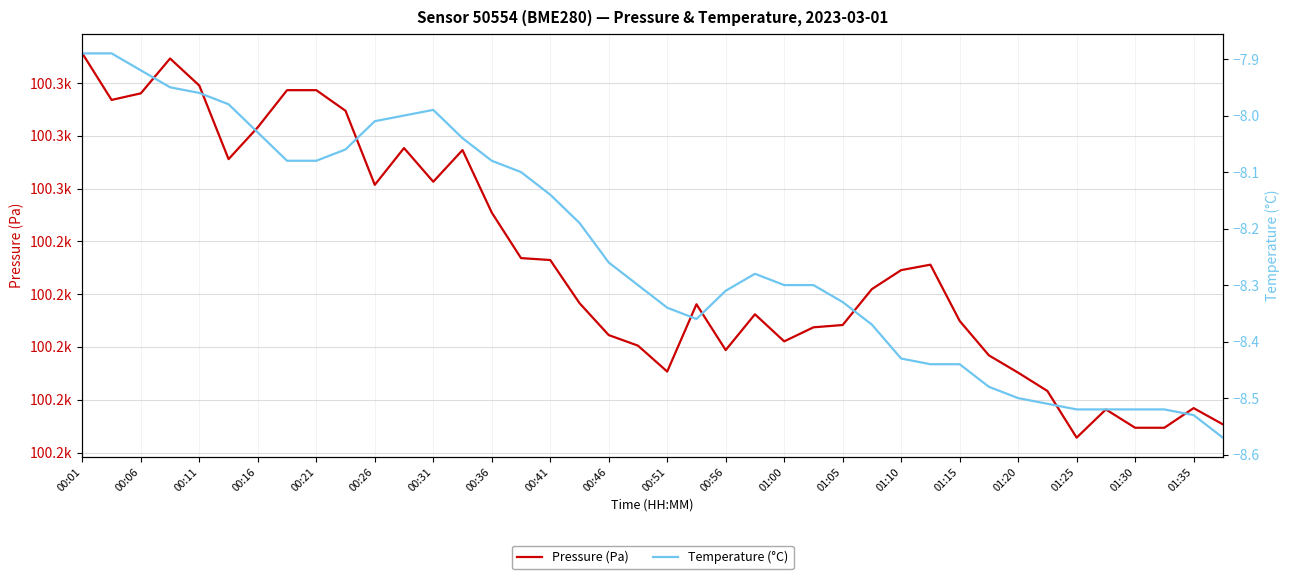

What are all the series names shown in the legend?

Pressure (Pa), Temperature (°C)